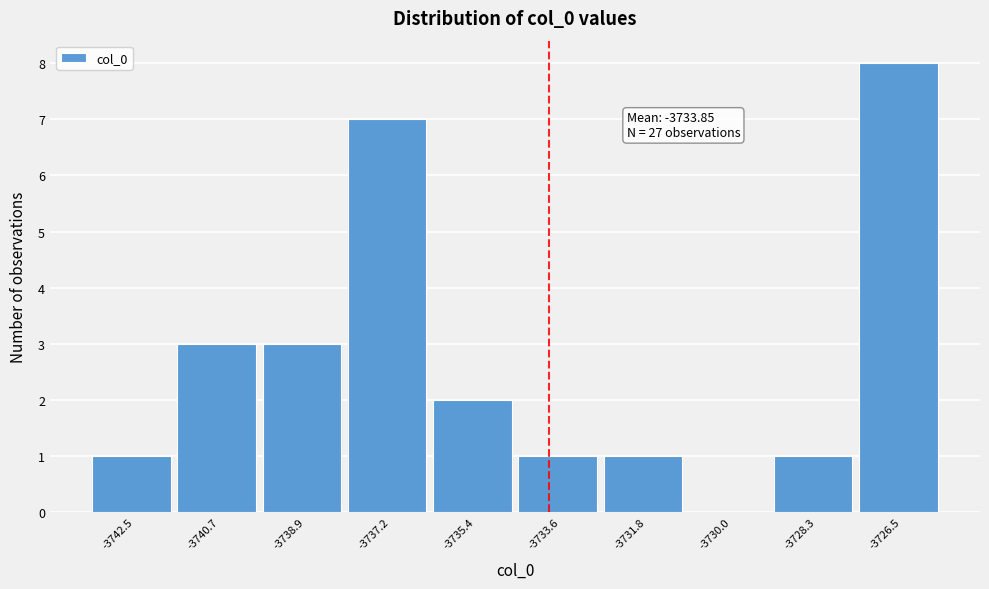

Which range on the x-axis has the tallest bar?

-3727.4 to -3725.6